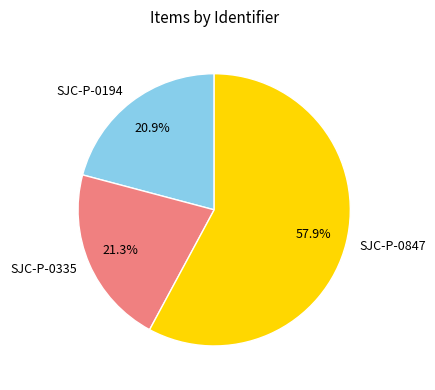

What is the ratio of the value at SJC-P-0847 to the value at SJC-P-0194?

2.8